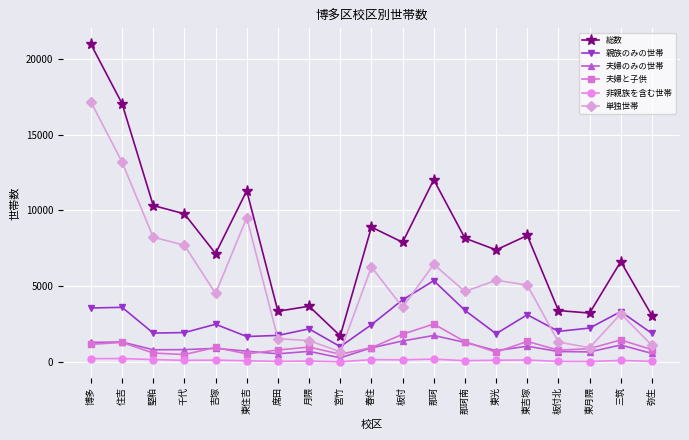

Which series has the largest total across all categories?

総数